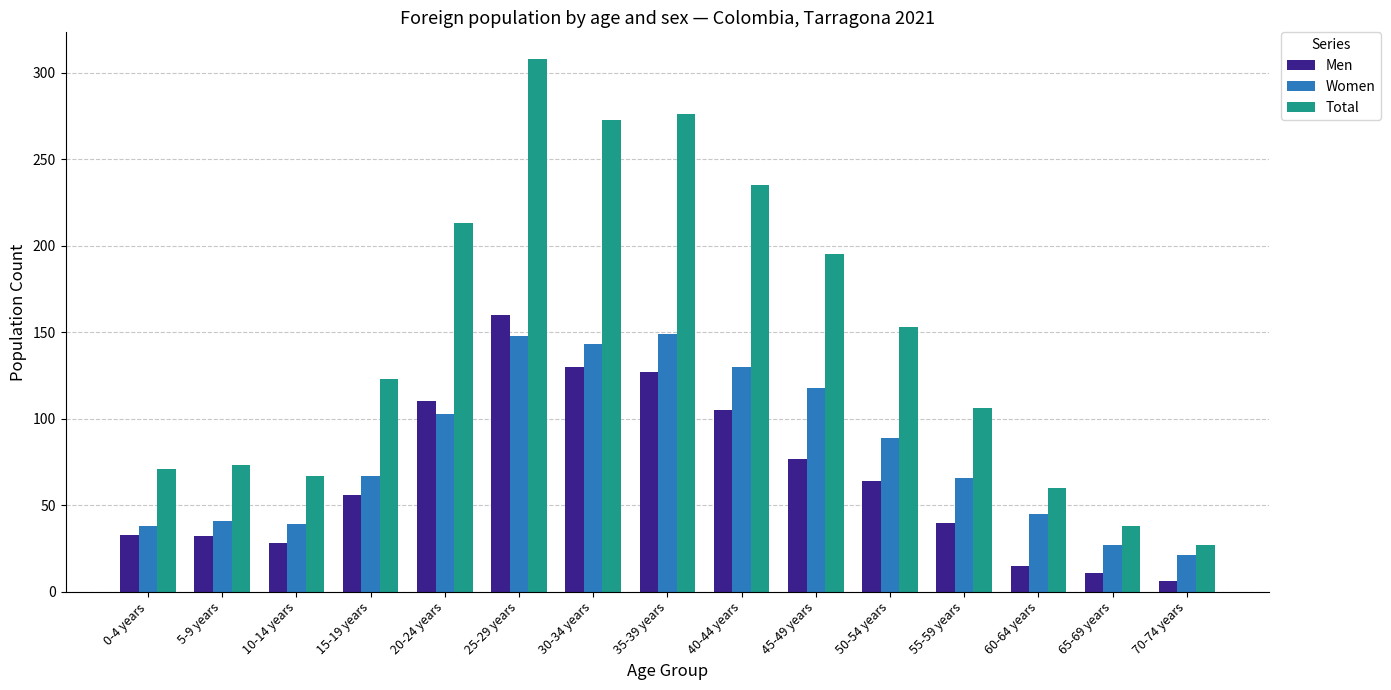

What is the sum of the Women values at 25-29 years and 5-9 years?

189